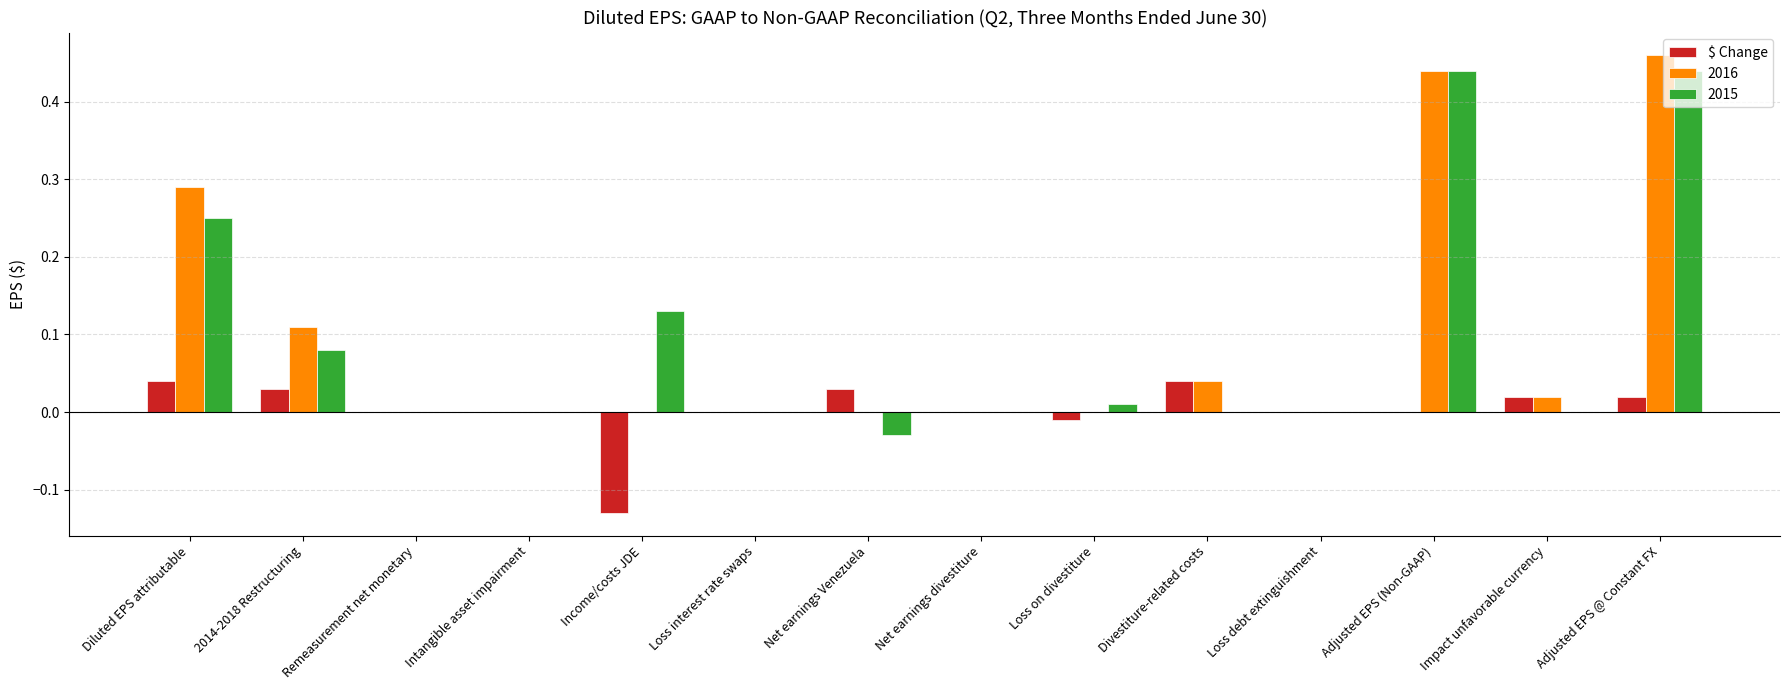

Which label corresponds to the largest value in the chart?

Adjusted EPS @ Constant FX